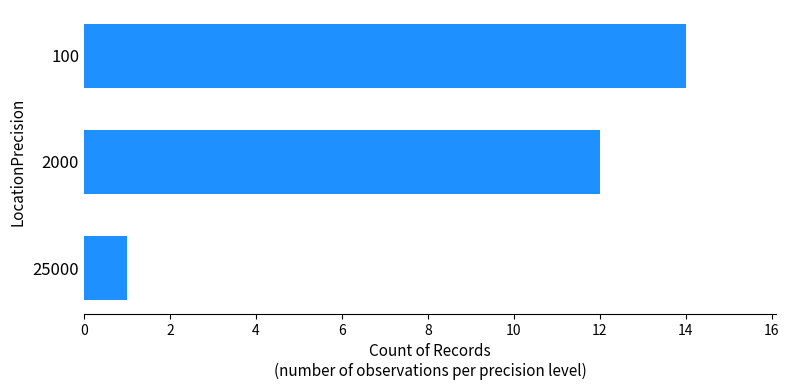

What is the sum of all values?

27